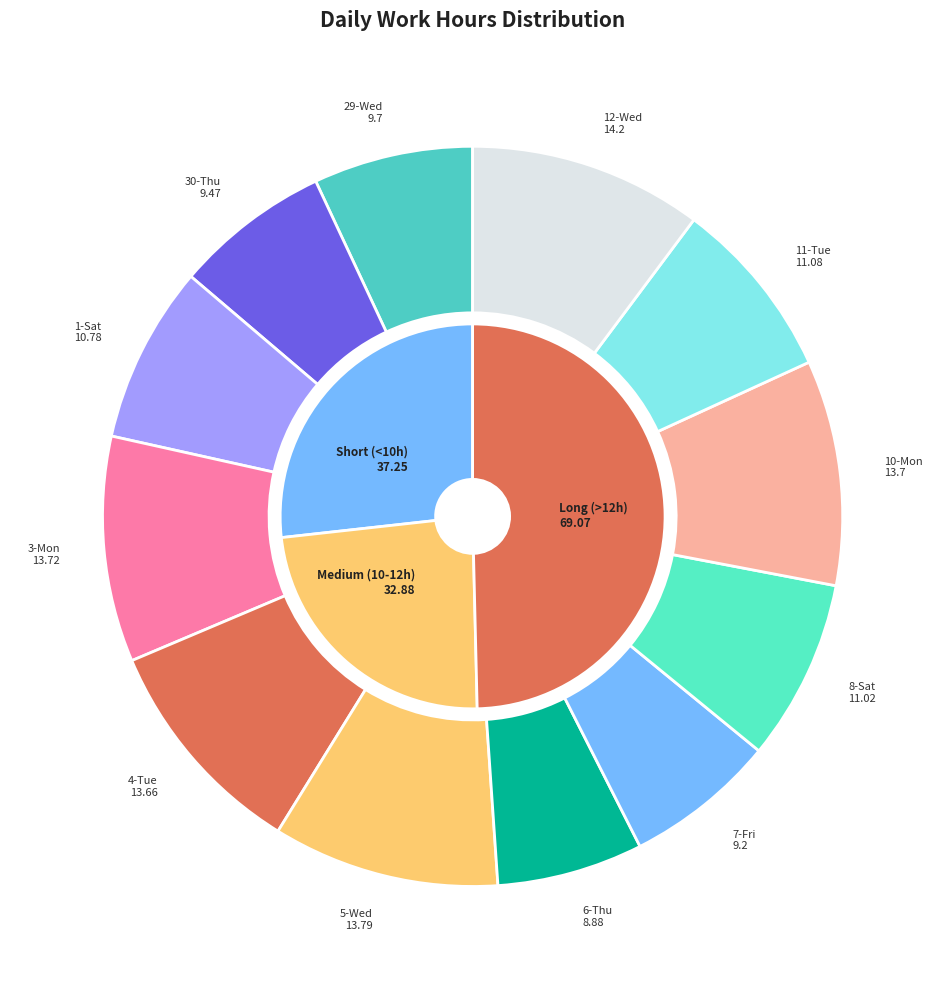

How many segments does this pie chart have?

12